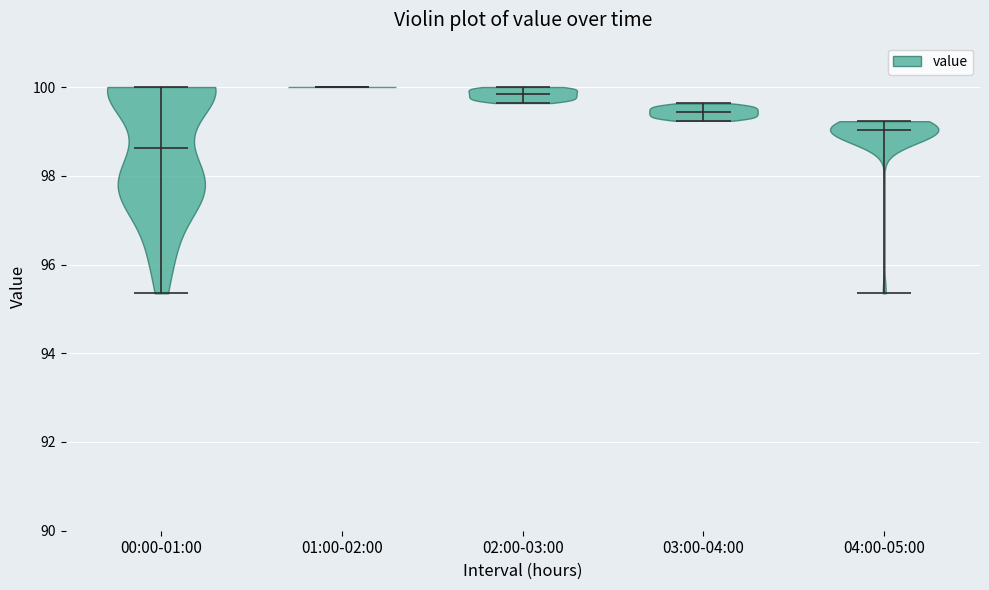

Reading left to right, read every violin against the y-axis: where its median line is, and the lowest and highest points it reaches. The values are not printed on the chart, so give them approximately, as read against the axis.

00:00-01:00: median line 98.6, lowest point 95.4, highest point 100.0
01:00-02:00: median line 100.0, lowest point 100.0, highest point 100.0
02:00-03:00: median line 99.8, lowest point 99.6, highest point 100.0
03:00-04:00: median line 99.4, lowest point 99.2, highest point 99.6
04:00-05:00: median line 99.0, lowest point 95.4, highest point 99.2